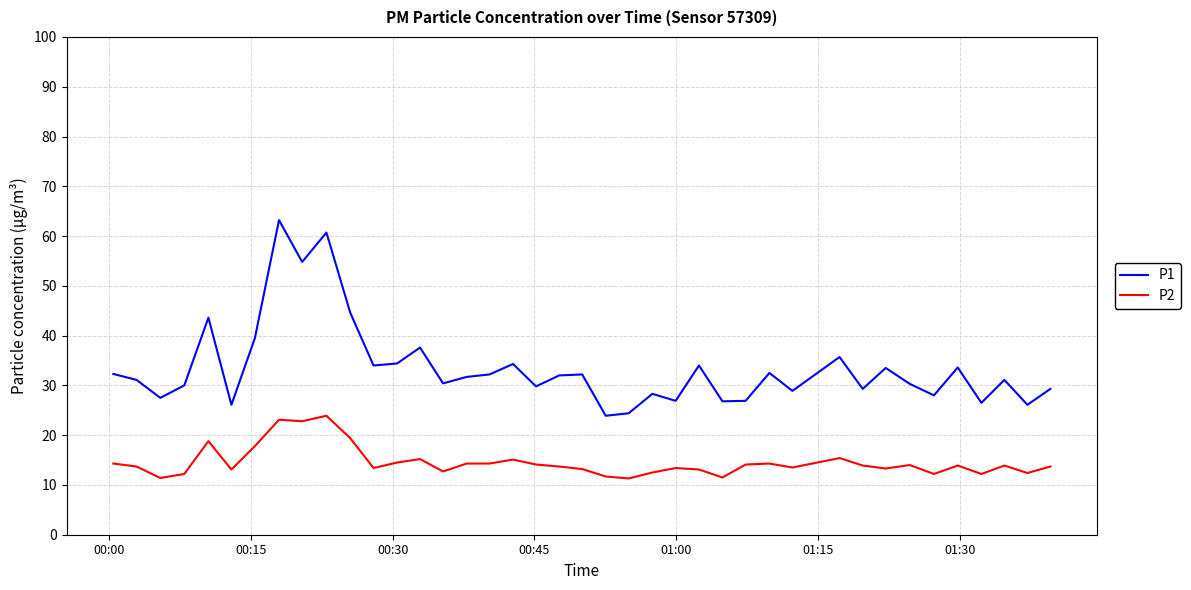

What is the maximum value for P1?

63.2